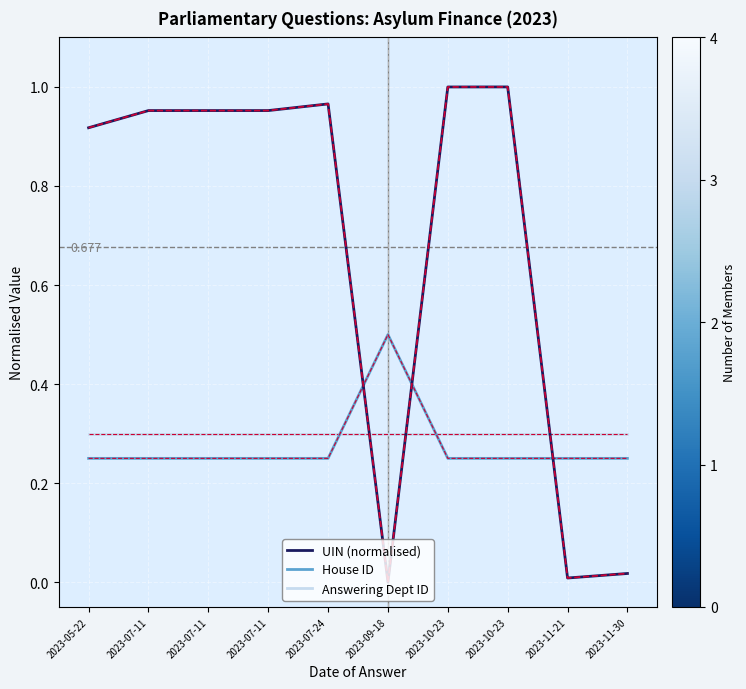

What is the difference between the highest and lowest values at 2023-07-11?

0.7